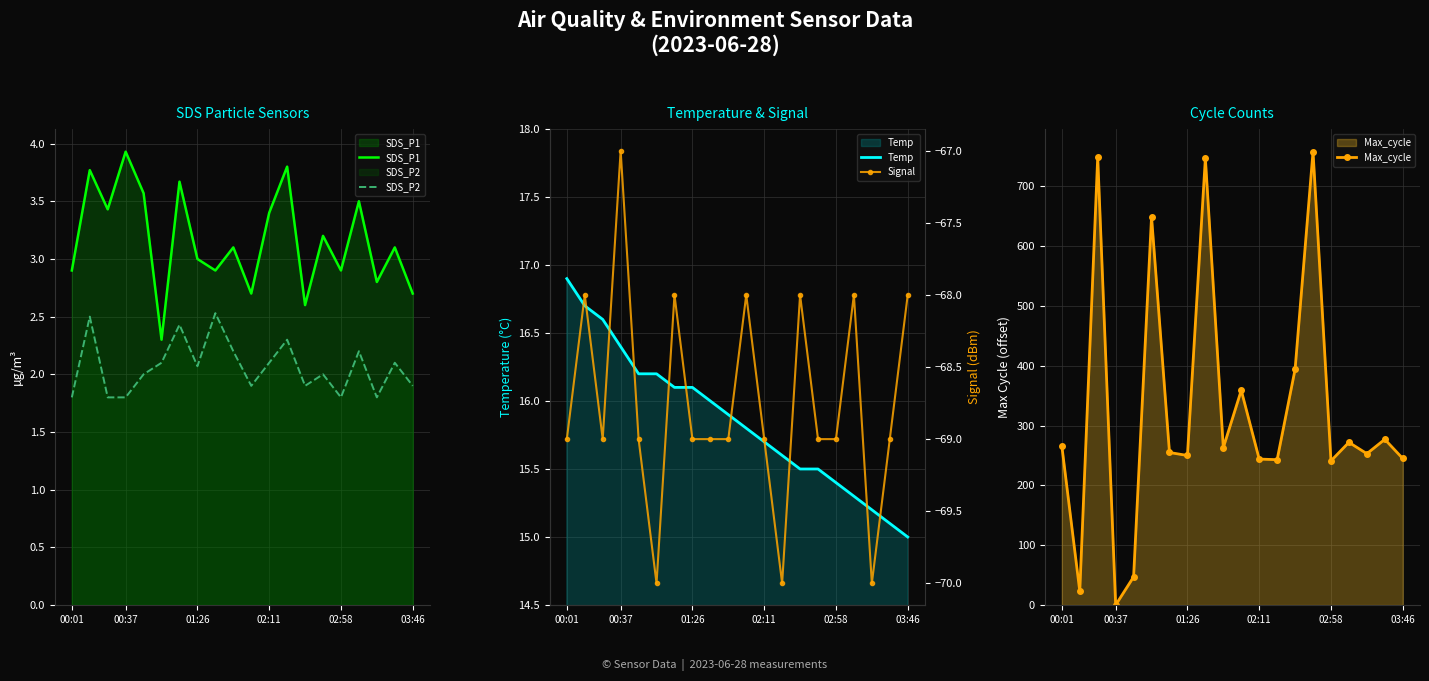

The SDS_P1 series shows 6.3 at 00:37. True or false?

False